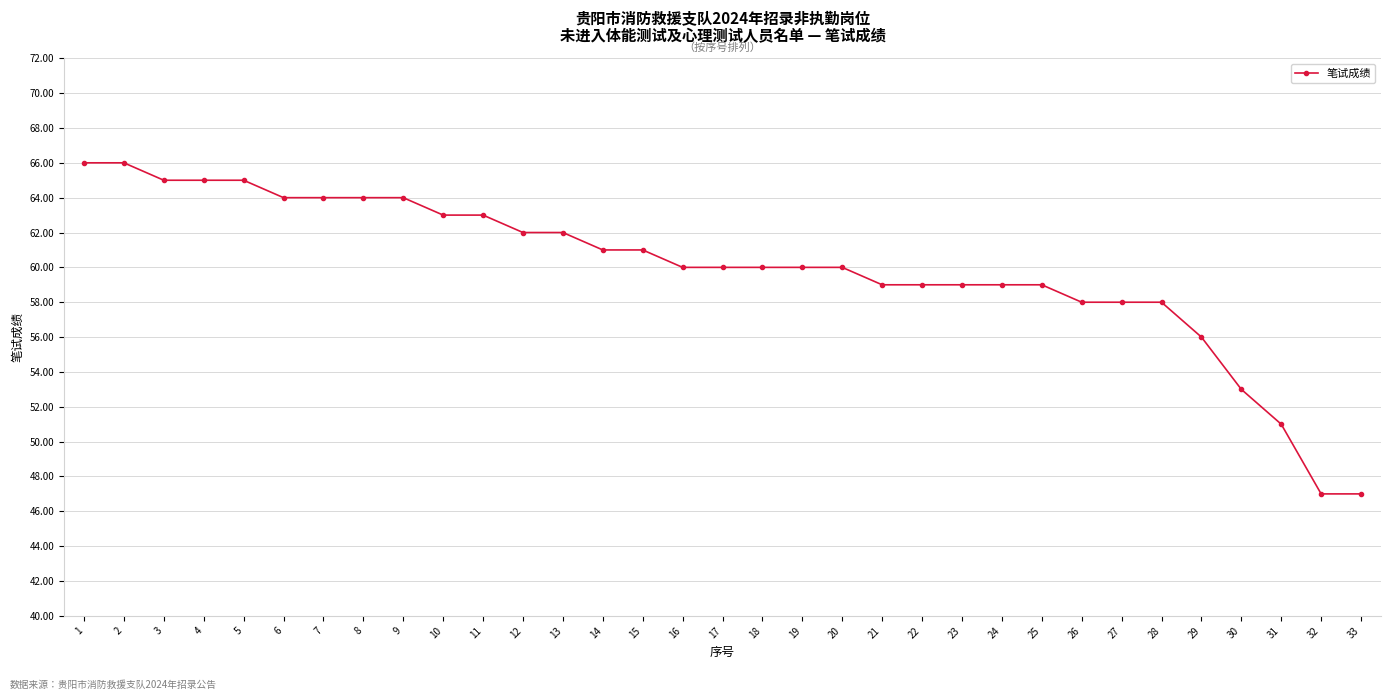

At which label does the data first exceed 60?

1